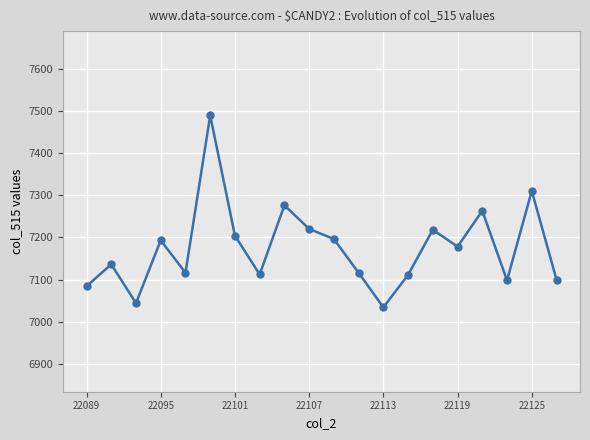

What is the value of the 8th point from the left?

7112